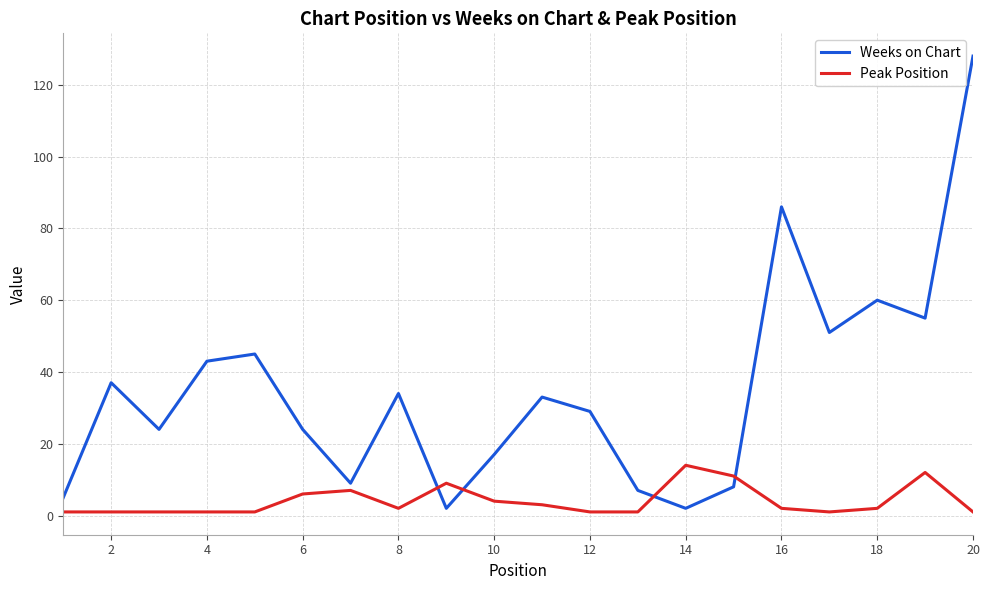

True or false: Peak Position and Weeks on Chart cross at least once.

True